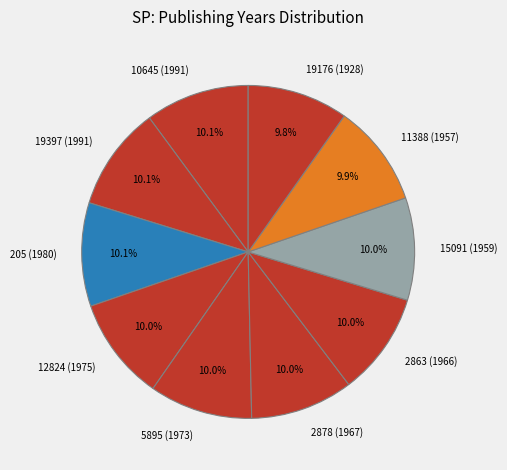

Is 12824 (1975) the majority of the pie?

No